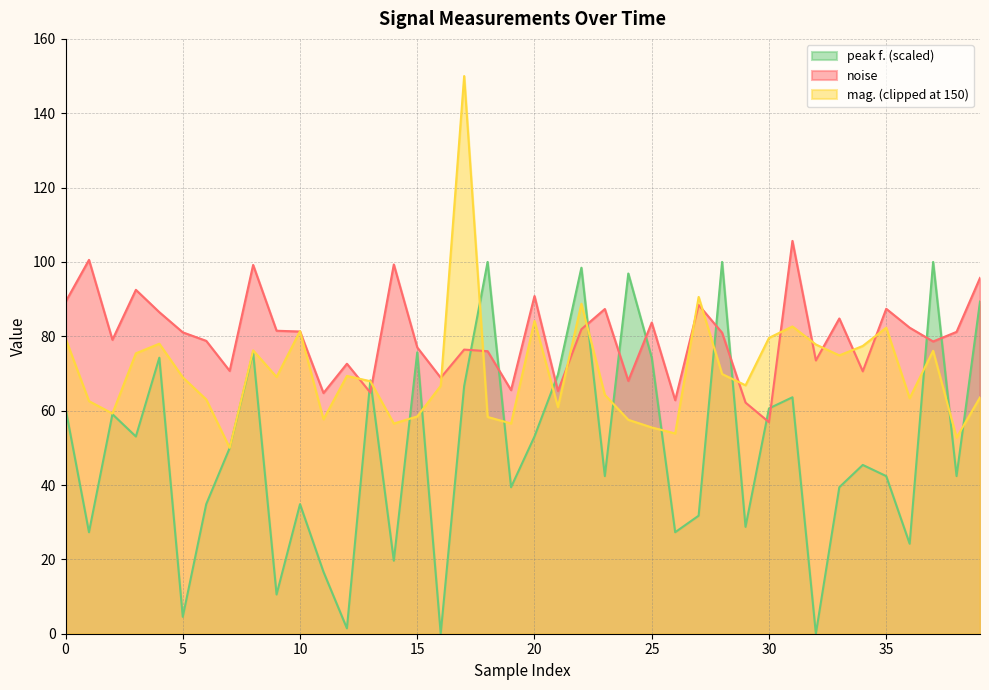

What is the difference between the second highest and minimum values in the peak f. series?

100.0